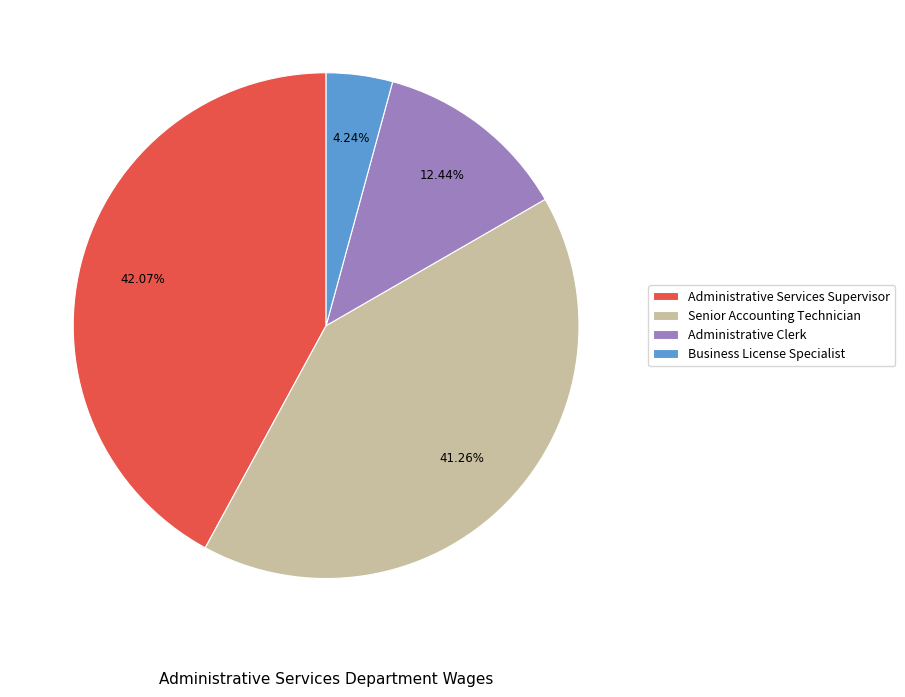

How many slices are in this pie chart?

4